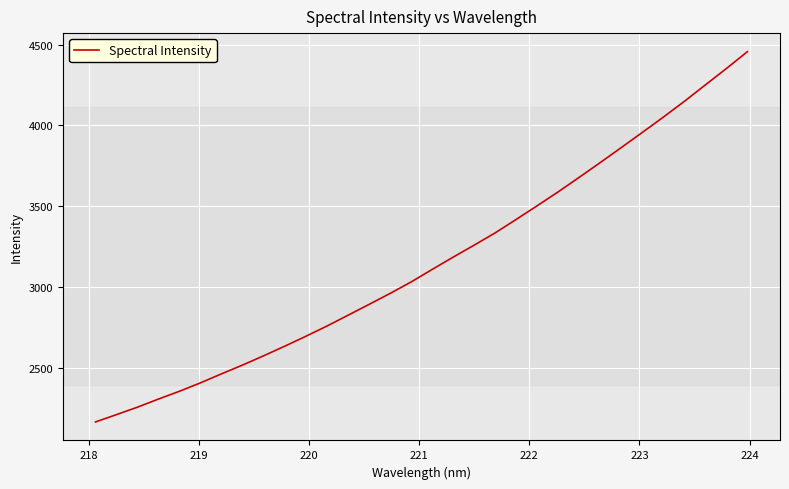

What is the difference between the maximum and minimum values?

2294.4